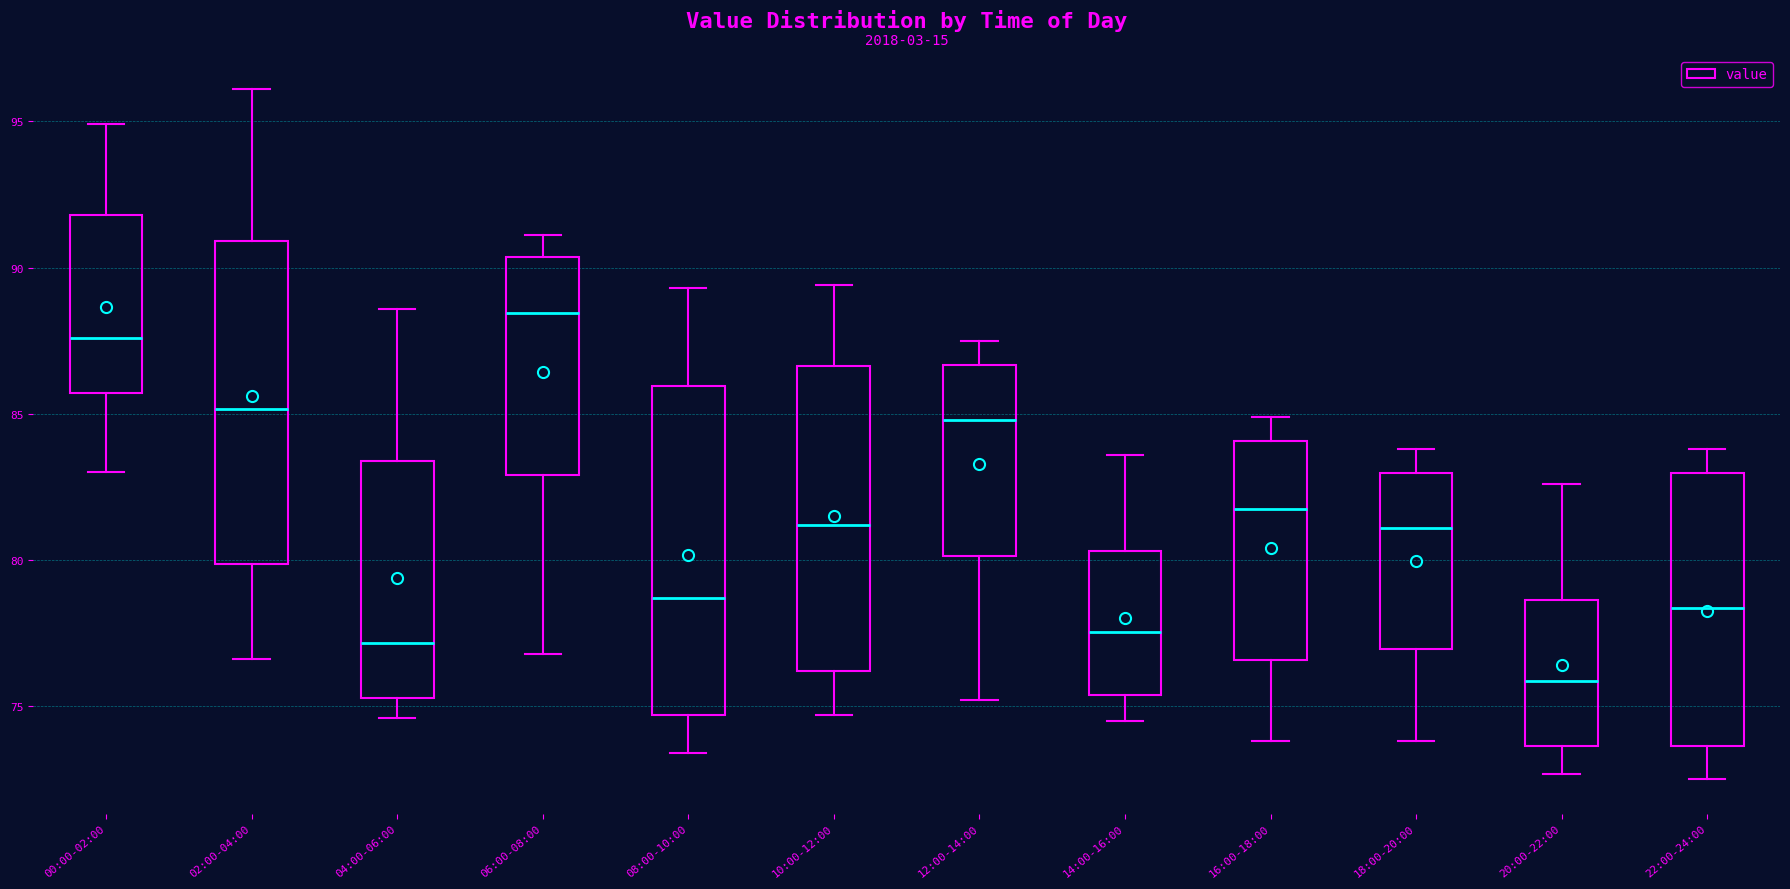

Which box has the highest median line?

06:00-08:00